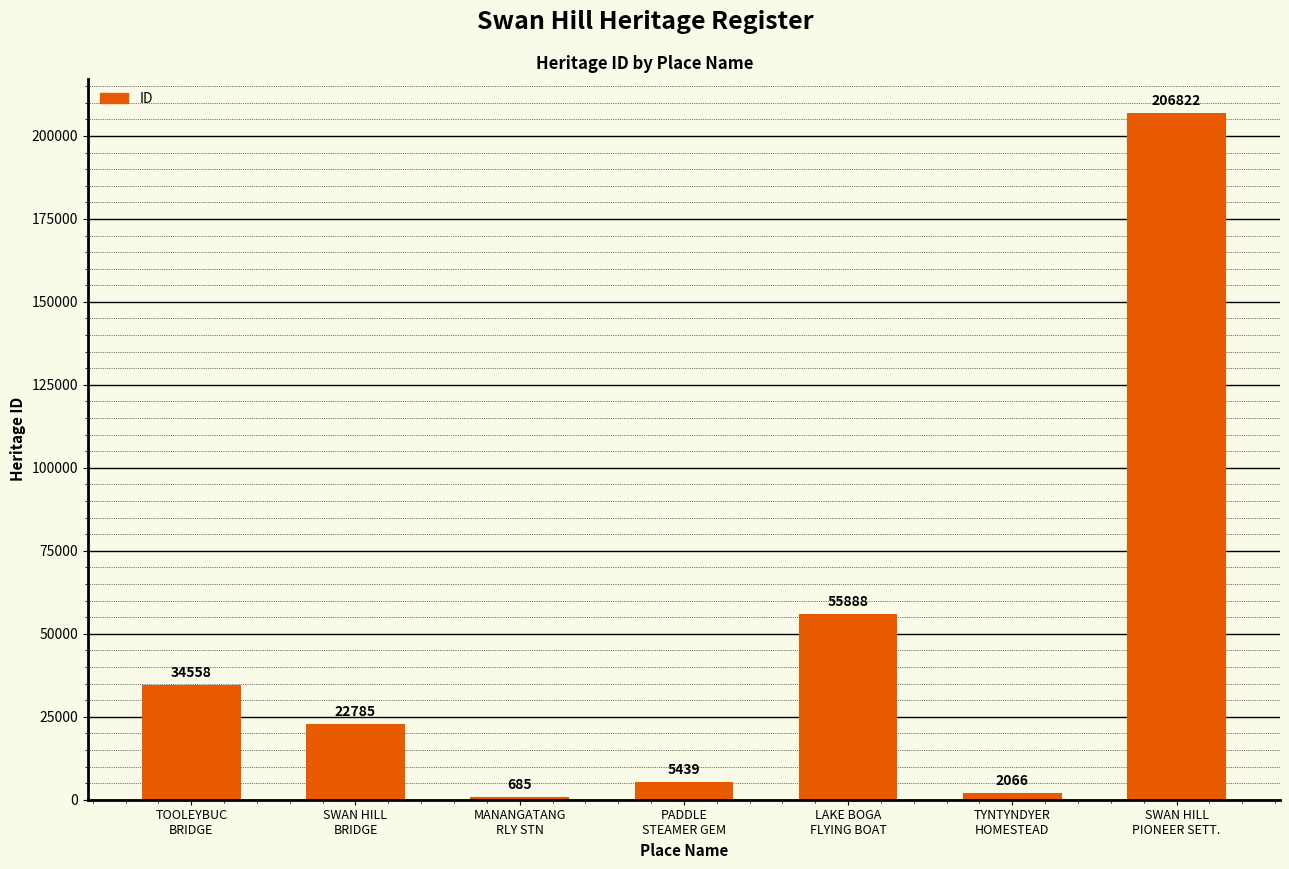

Count the number of categories in the chart.

7